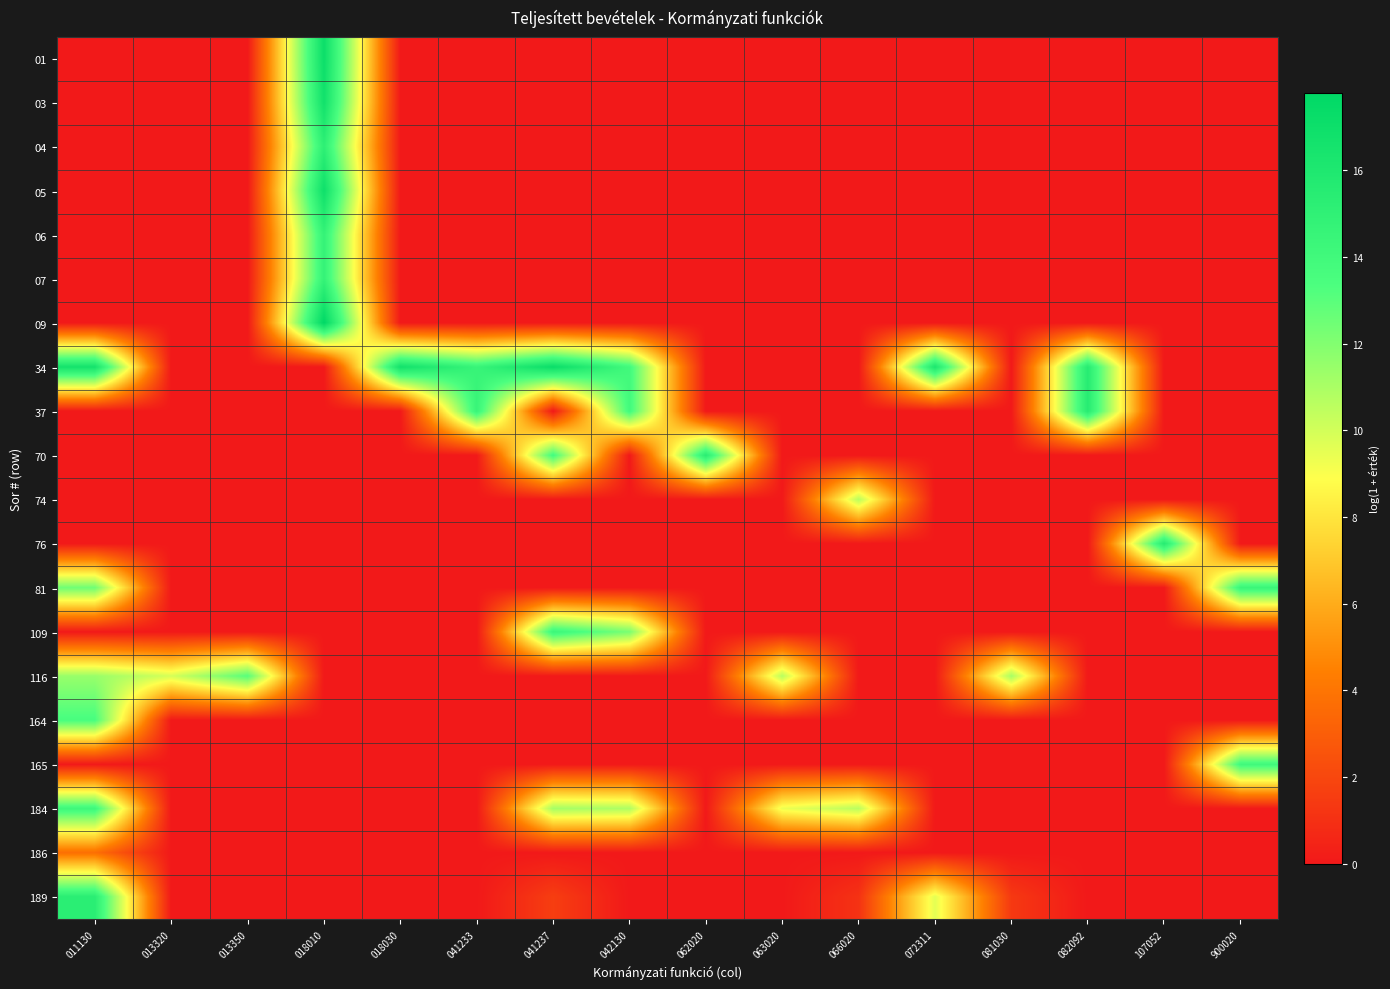

Reading left to right, what are all the values shown in this chart?

01: 011130=0.0	013320=0.0	013350=0.0	018010=17.1	018030=0.0	041233=0.0	041237=0.0	042130=0.0	062020=0.0	063020=0.0	066020=0.0	072311=0.0	081030=0.0	082092=0.0	107052=0.0	900020=0.0
03: 011130=0.0	013320=0.0	013350=0.0	018010=16.8	018030=0.0	041233=0.0	041237=0.0	042130=0.0	062020=0.0	063020=0.0	066020=0.0	072311=0.0	081030=0.0	082092=0.0	107052=0.0	900020=0.0
04: 011130=0.0	013320=0.0	013350=0.0	018010=15.1	018030=0.0	041233=0.0	041237=0.0	042130=0.0	062020=0.0	063020=0.0	066020=0.0	072311=0.0	081030=0.0	082092=0.0	107052=0.0	900020=0.0
05: 011130=0.0	013320=0.0	013350=0.0	018010=16.9	018030=0.0	041233=0.0	041237=0.0	042130=0.0	062020=0.0	063020=0.0	066020=0.0	072311=0.0	081030=0.0	082092=0.0	107052=0.0	900020=0.0
06: 011130=0.0	013320=0.0	013350=0.0	018010=14.7	018030=0.0	041233=0.0	041237=0.0	042130=0.0	062020=0.0	063020=0.0	066020=0.0	072311=0.0	081030=0.0	082092=0.0	107052=0.0	900020=0.0
07: 011130=0.0	013320=0.0	013350=0.0	018010=14.7	018030=0.0	041233=0.0	041237=0.0	042130=0.0	062020=0.0	063020=0.0	066020=0.0	072311=0.0	081030=0.0	082092=0.0	107052=0.0	900020=0.0
09: 011130=0.0	013320=0.0	013350=0.0	018010=17.8	018030=0.0	041233=0.0	041237=0.0	042130=0.0	062020=0.0	063020=0.0	066020=0.0	072311=0.0	081030=0.0	082092=0.0	107052=0.0	900020=0.0
34: 011130=16.6	013320=0.0	013350=0.0	018010=0.0	018030=16.7	041233=14.5	041237=17.2	042130=13.9	062020=0.0	063020=0.0	066020=0.0	072311=16.2	081030=0.0	082092=15.5	107052=0.0	900020=0.0
37: 011130=0.0	013320=0.0	013350=0.0	018010=0.0	018030=0.0	041233=14.5	041237=0.0	042130=13.9	062020=0.0	063020=0.0	066020=0.0	072311=0.0	081030=0.0	082092=15.5	107052=0.0	900020=0.0
70: 011130=0.0	013320=0.0	013350=0.0	018010=0.0	018030=0.0	041233=0.0	041237=13.7	042130=0.0	062020=15.4	063020=0.0	066020=0.0	072311=0.0	081030=0.0	082092=0.0	107052=0.0	900020=0.0
74: 011130=0.0	013320=0.0	013350=0.0	018010=0.0	018030=0.0	041233=0.0	041237=0.0	042130=0.0	062020=0.0	063020=0.0	066020=10.6	072311=0.0	081030=0.0	082092=0.0	107052=0.0	900020=0.0
76: 011130=0.0	013320=0.0	013350=0.0	018010=0.0	018030=0.0	041233=0.0	041237=0.0	042130=0.0	062020=0.0	063020=0.0	066020=0.0	072311=0.0	081030=0.0	082092=0.0	107052=15.5	900020=0.0
81: 011130=12.5	013320=0.0	013350=0.0	018010=0.0	018030=0.0	041233=0.0	041237=0.0	042130=0.0	062020=0.0	063020=0.0	066020=0.0	072311=0.0	081030=0.0	082092=0.0	107052=0.0	900020=14.4
109: 011130=0.0	013320=0.0	013350=0.0	018010=0.0	018030=0.0	041233=0.0	041237=14.3	042130=12.2	062020=0.0	063020=0.0	066020=0.0	072311=0.0	081030=0.0	082092=0.0	107052=0.0	900020=0.0
116: 011130=11.4	013320=9.9	013350=13.1	018010=0.0	018030=0.0	041233=0.0	041237=0.0	042130=0.0	062020=0.0	063020=10.6	066020=0.0	072311=0.0	081030=11.1	082092=0.0	107052=0.0	900020=0.0
164: 011130=13.5	013320=0.0	013350=0.0	018010=0.0	018030=0.0	041233=0.0	041237=0.0	042130=0.0	062020=0.0	063020=0.0	066020=0.0	072311=0.0	081030=0.0	082092=0.0	107052=0.0	900020=0.0
165: 011130=0.0	013320=0.0	013350=0.0	018010=0.0	018030=0.0	041233=0.0	041237=0.0	042130=0.0	062020=0.0	063020=0.0	066020=0.0	072311=0.0	081030=0.0	082092=0.0	107052=0.0	900020=14.0
184: 011130=14.2	013320=0.0	013350=0.0	018010=0.0	018030=0.0	041233=0.0	041237=11.1	042130=10.9	062020=0.0	063020=9.3	066020=10.6	072311=0.0	081030=0.0	082092=0.0	107052=0.0	900020=0.0
186: 011130=3.8	013320=0.0	013350=0.0	018010=0.0	018030=0.0	041233=0.0	041237=0.0	042130=0.0	062020=0.0	063020=0.0	066020=0.0	072311=0.0	081030=0.0	082092=0.0	107052=0.0	900020=0.0
189: 011130=15.3	013320=0.0	013350=0.0	018010=0.0	018030=0.0	041233=0.0	041237=1.6	042130=0.0	062020=0.0	063020=0.0	066020=1.1	072311=9.6	081030=1.4	082092=0.0	107052=0.0	900020=0.0